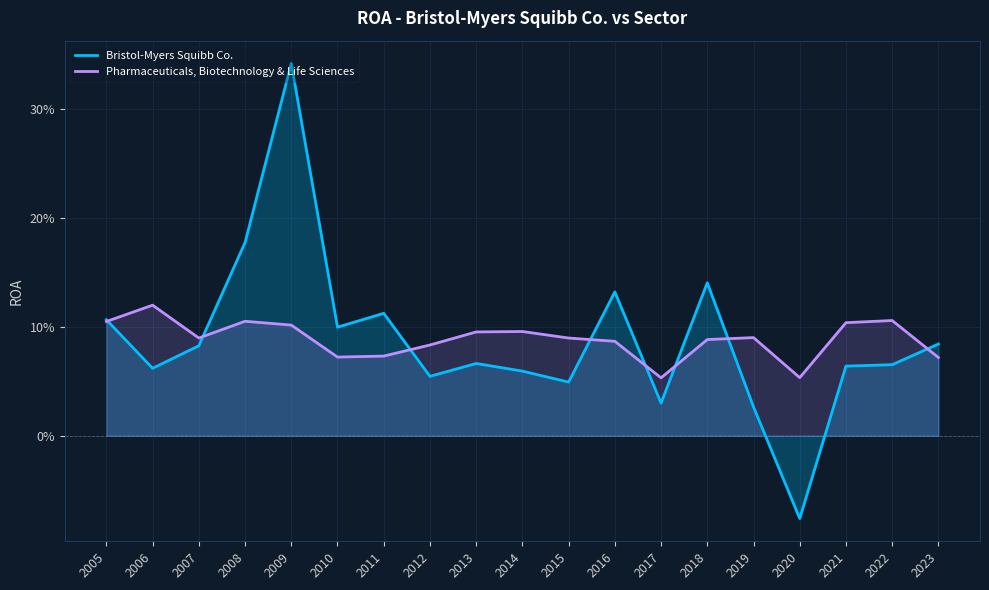

At which category does Pharmaceuticals, Biotechnology & Life Sciences reach its first local valley?

2007